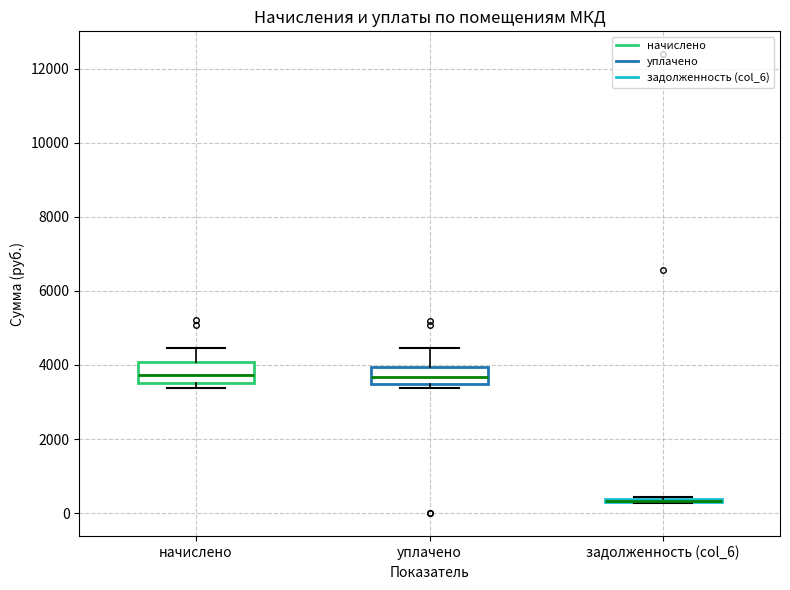

Where does the upper whisker of the box for уплачено end on the y-axis? The values are not printed on the chart, so give them approximately, as read against the axis.

4400